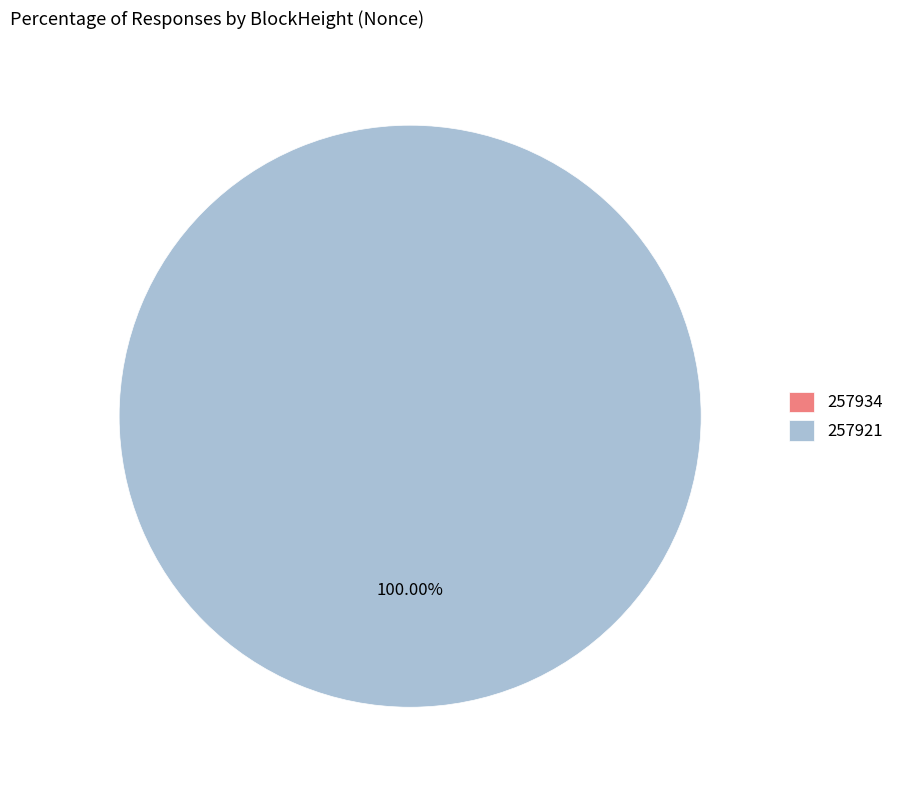

How many slices are in this pie chart?

2